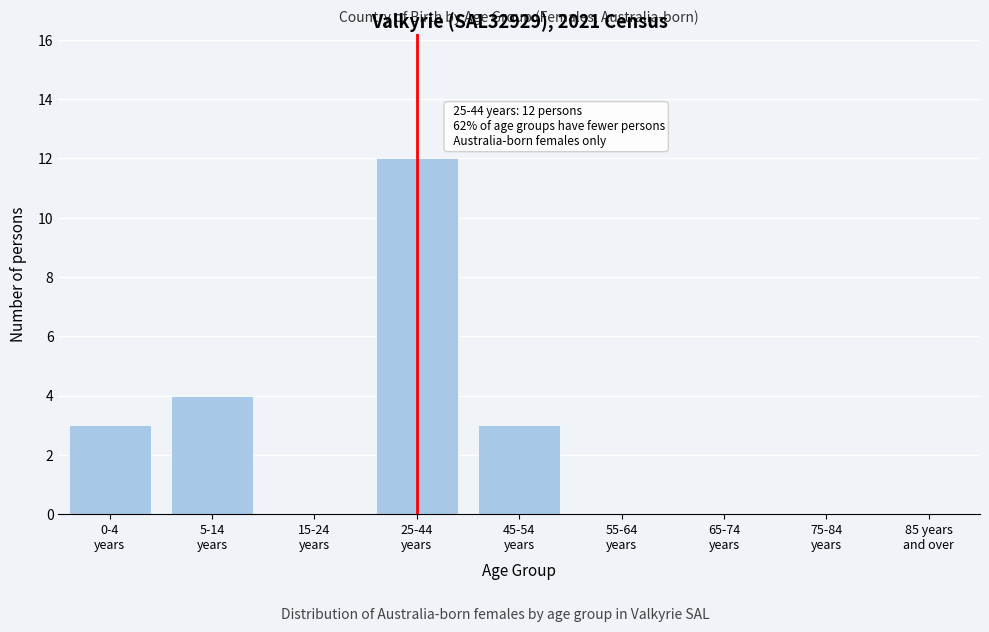

What is the greatest value displayed?

12